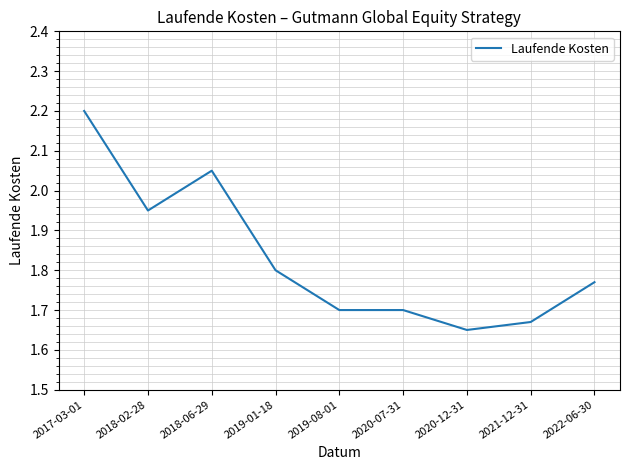

What is the maximum value shown in the chart?

2.2